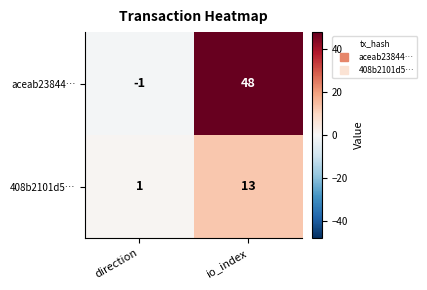

Rank the series at io_index from lowest to highest value.

408b2101d5…, aceab23844…